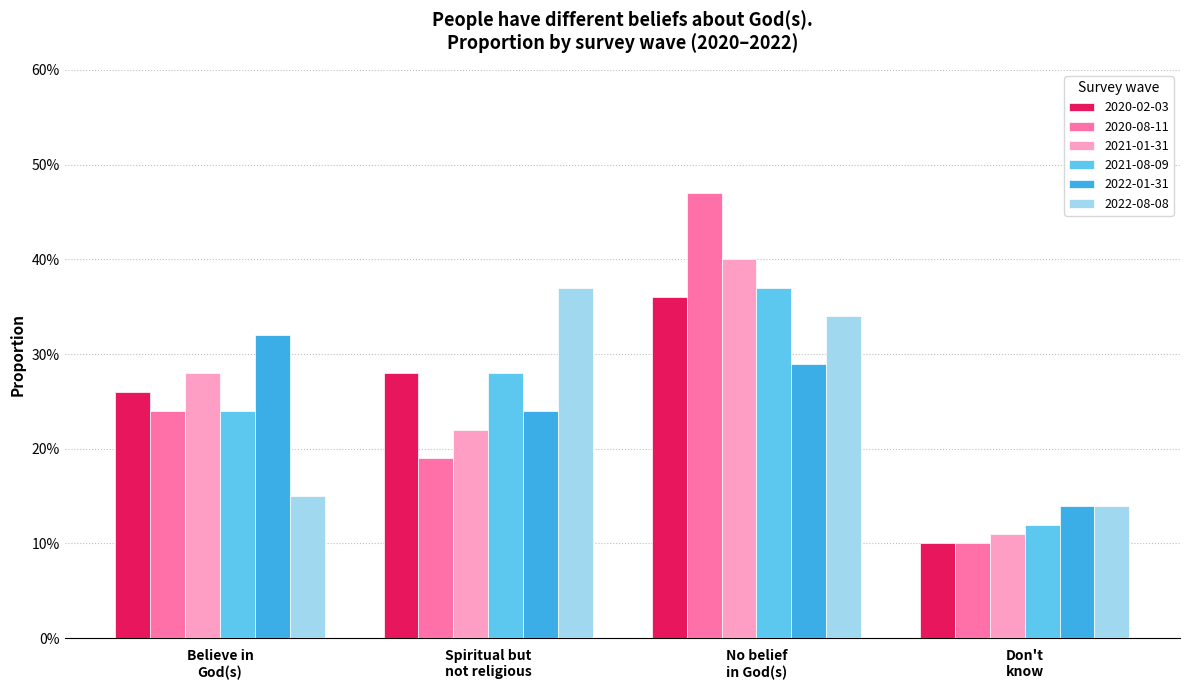

At how many categories does at least one series exceed 0?

4